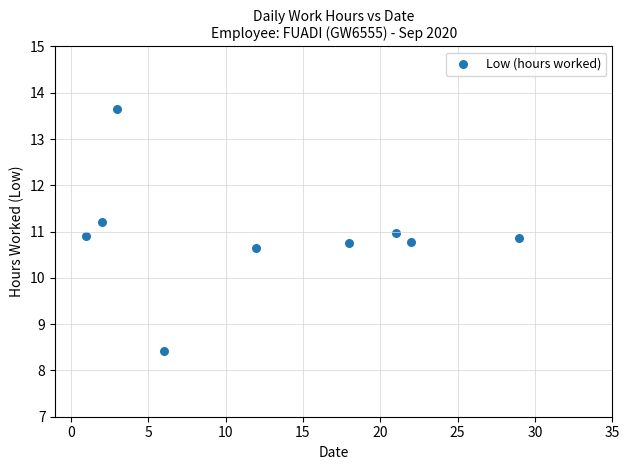

What is the average X value?

12.7